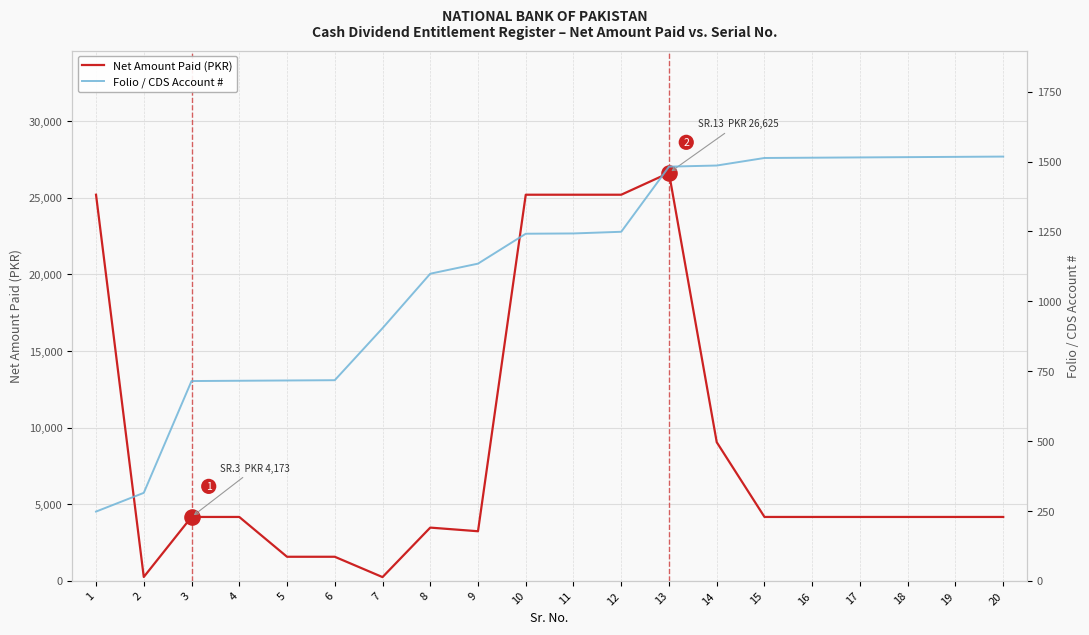

Which series reaches the minimum Y coordinate?

Net Amount Paid (PKR)